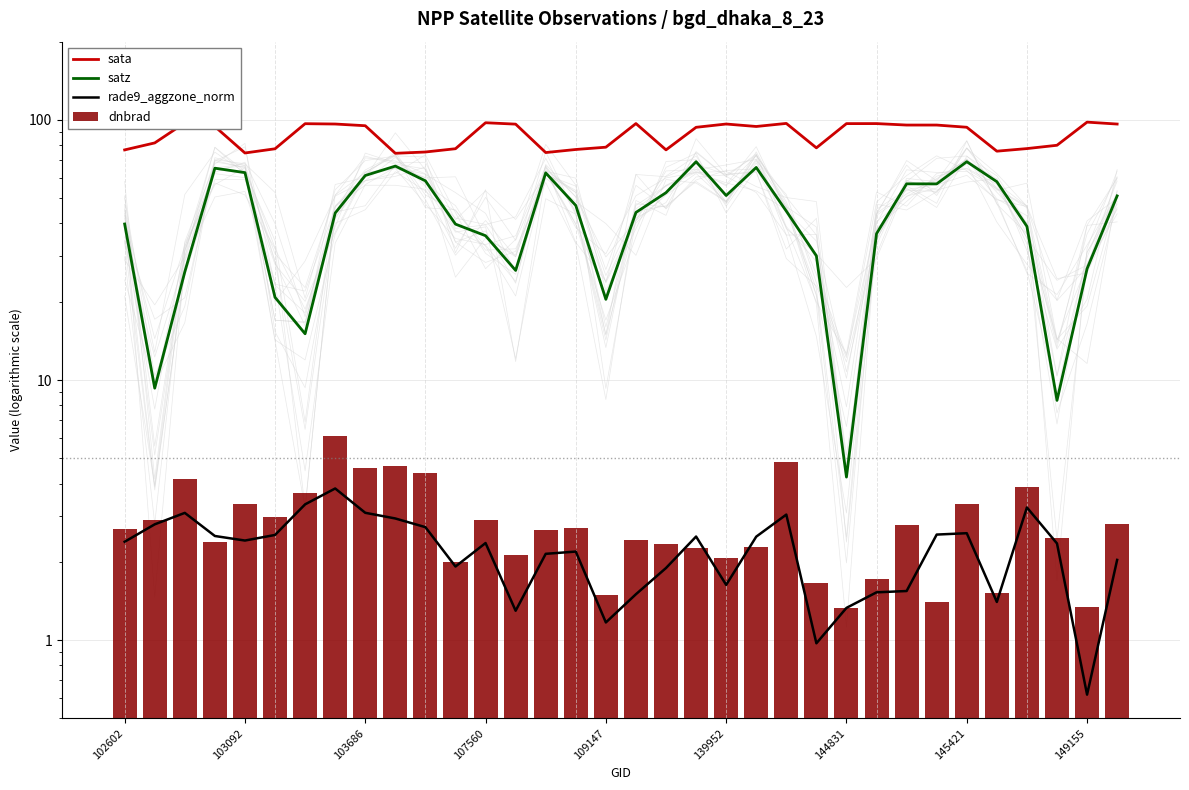

What position from the right is 145421?

6